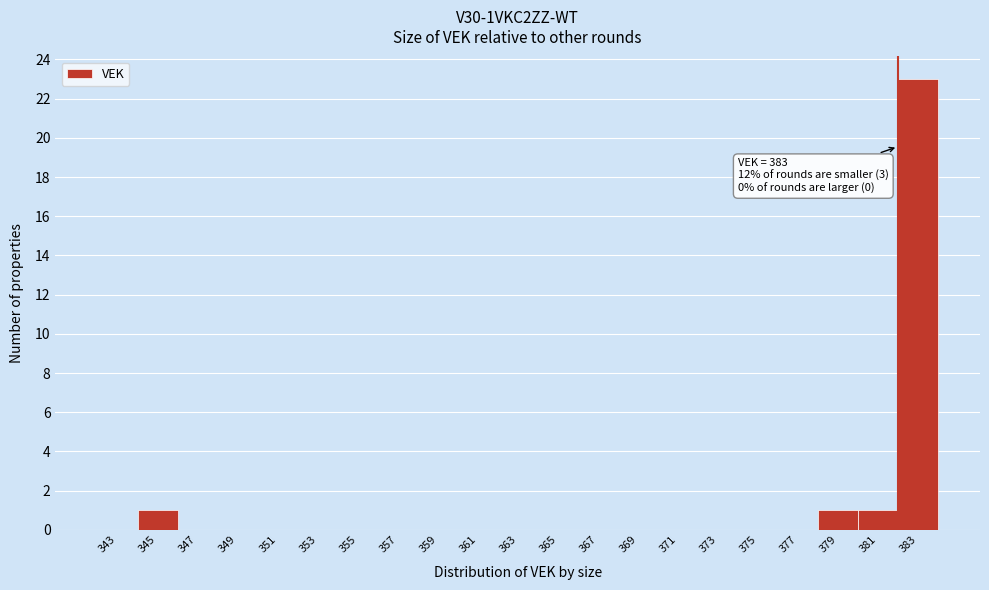

Reading left to right, list all the values displayed in this chart.

343=0	345=1	347=0	349=0	351=0	353=0	355=0	357=0	359=0	361=0	363=0	365=0	367=0	369=0	371=0	373=0	375=0	377=0	379=1	381=1	383=23